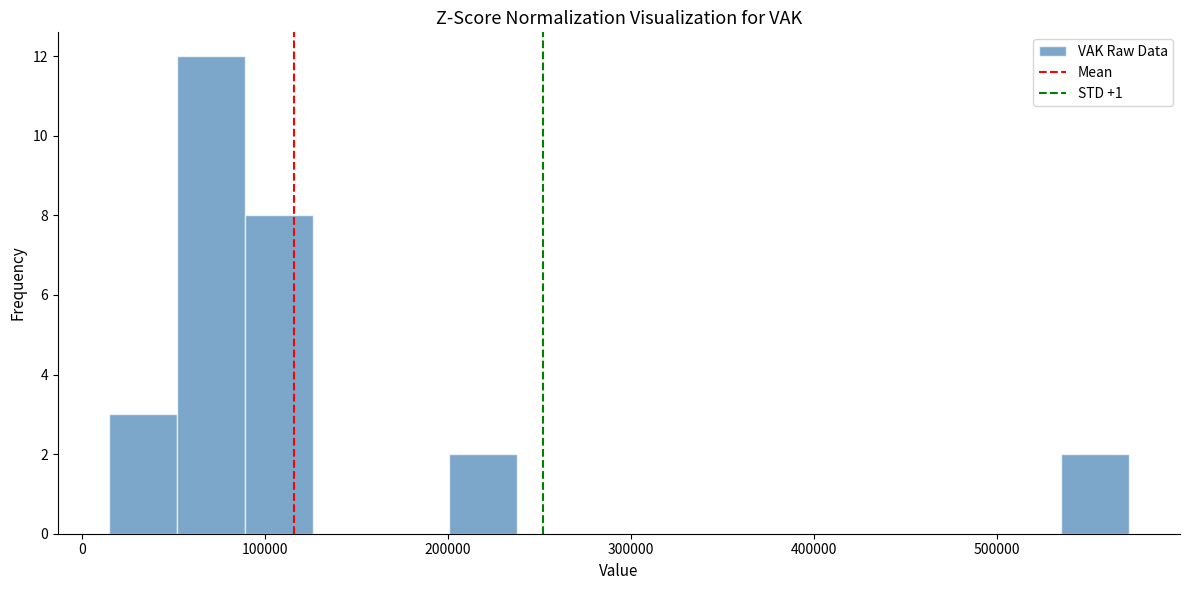

Around what value on the x-axis is the tallest bar? Give the approximate position of its centre, as read against the axis.

70000